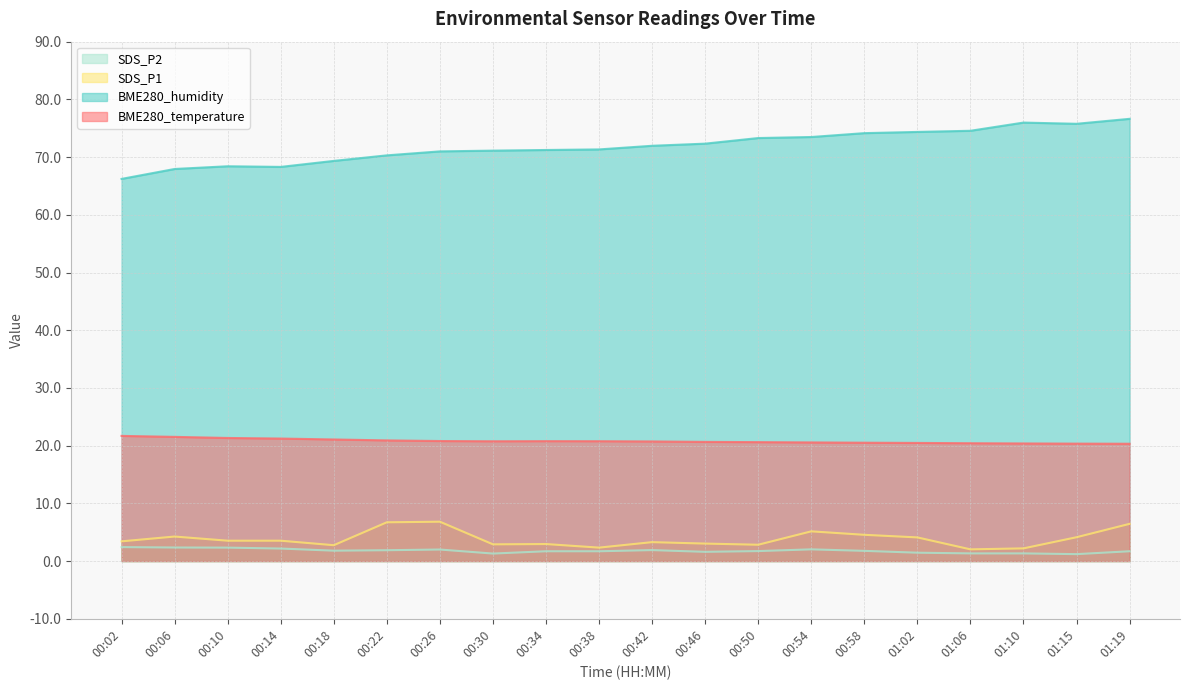

What is the value of the BME280_temperature point at the 19th from the left?

20.4